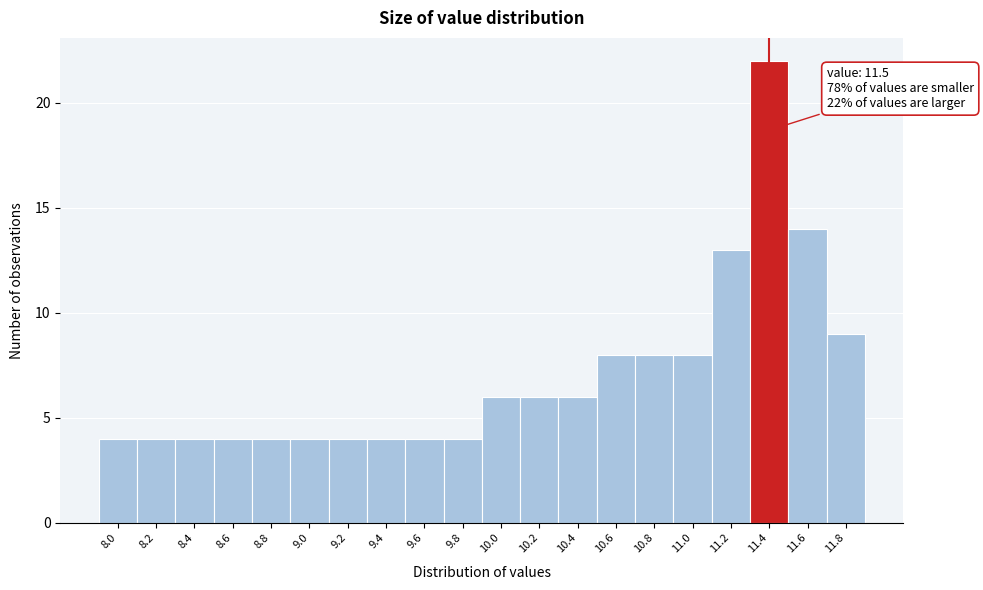

Reading left to right, what are all the values shown in this chart?

8.0=4	8.2=4	8.4=4	8.6=4	8.8=4	9.0=4	9.2=4	9.4=4	9.6=4	9.8=4	10.0=6	10.2=6	10.4=6	10.6=8	10.8=8	11.0=8	11.2=13	11.4=22	11.6=14	11.8=9